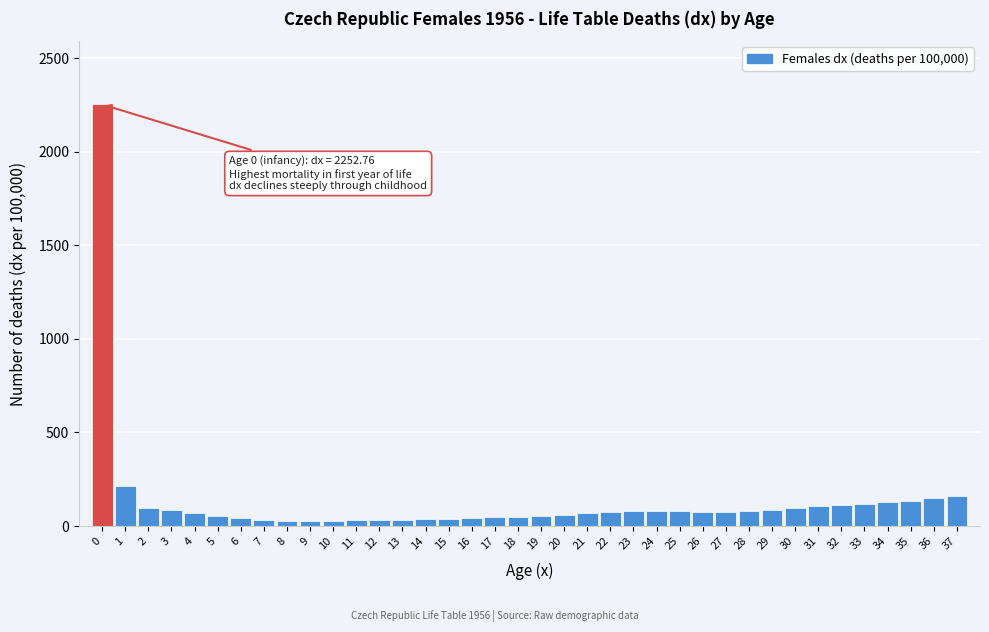

What is the maximum value shown in the chart?

2252.8